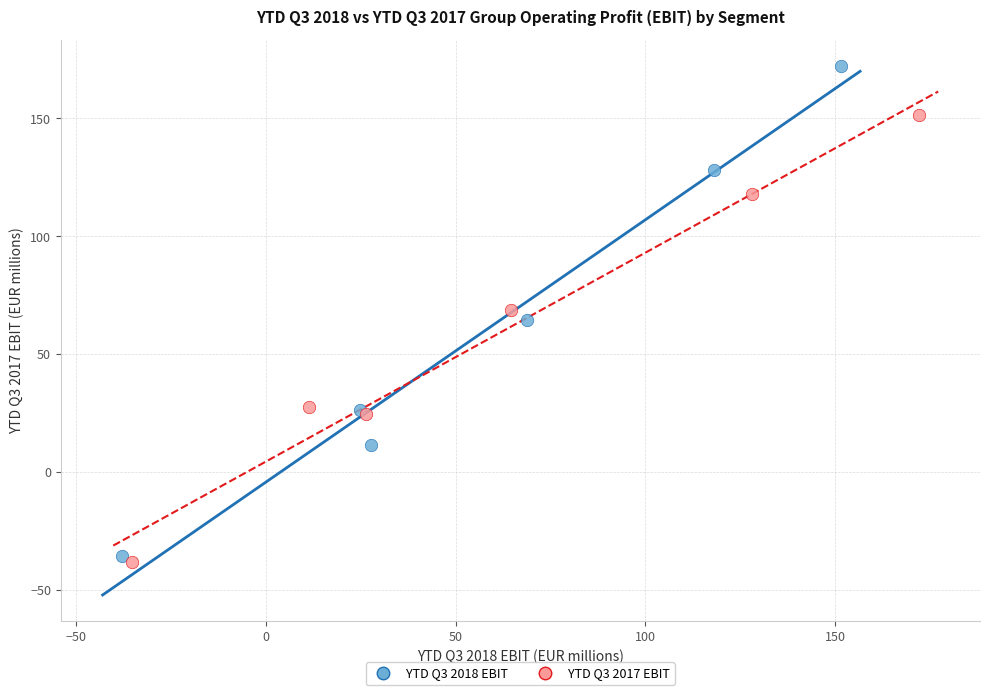

What are all the series names shown in the legend?

YTD Q3 2018 EBIT, YTD Q3 2017 EBIT